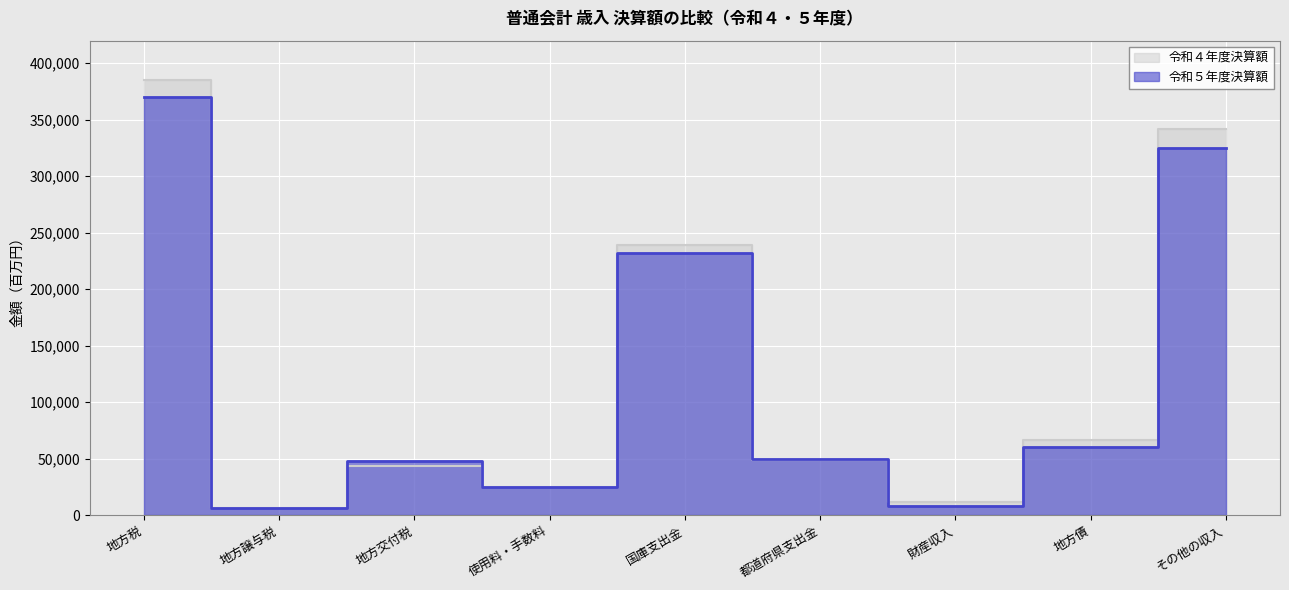

What is the sum of the 令和５年度決算額 values at 地方譲与税 and その他の収入?

331555